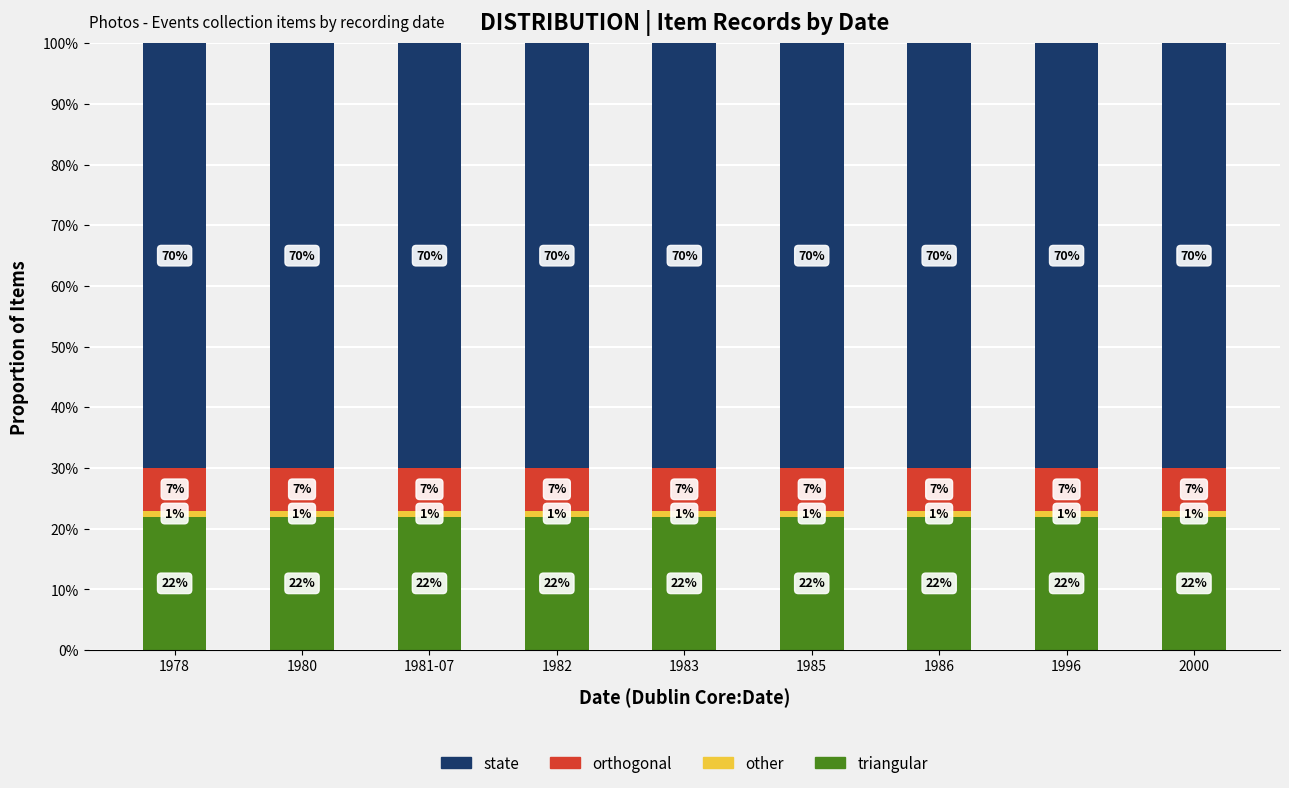

What is the total value across all series at 1980?

100